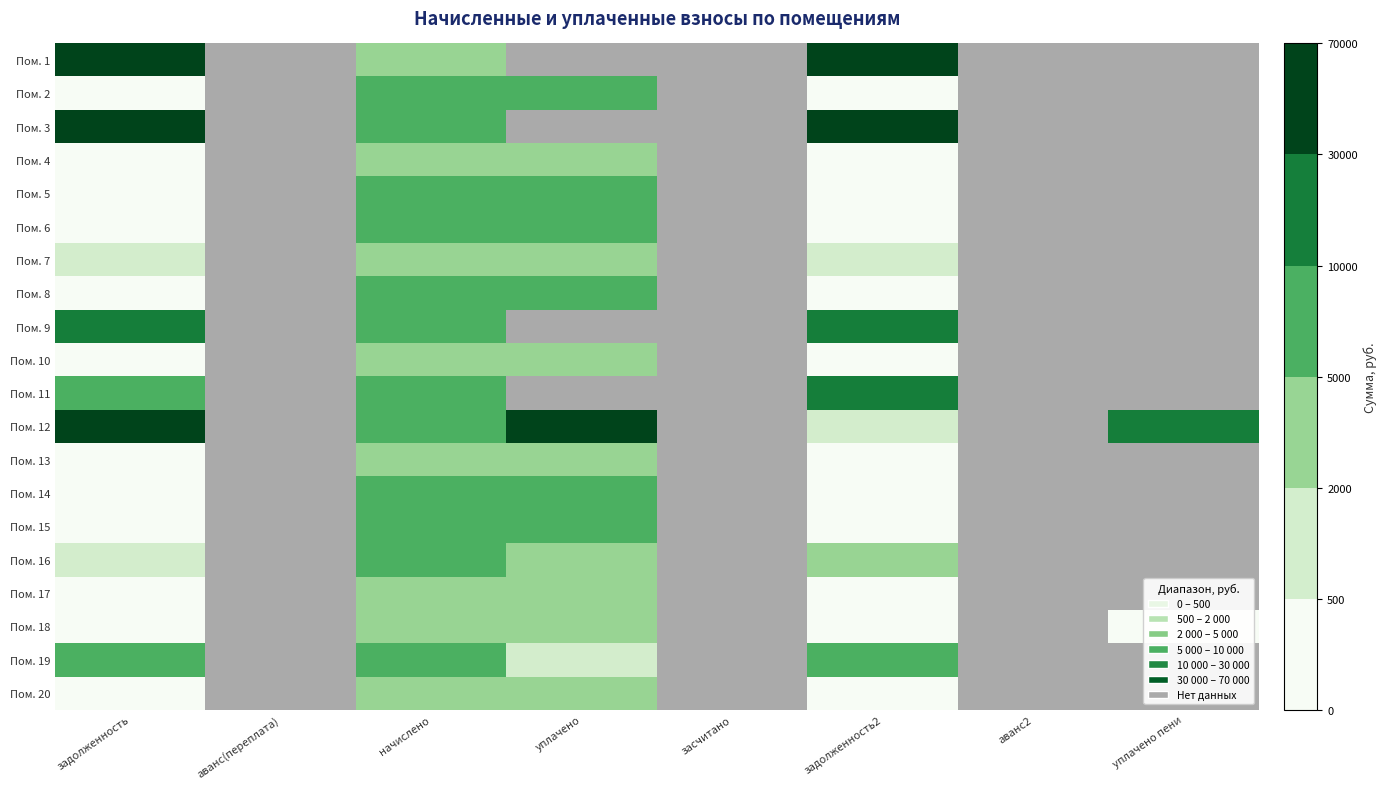

What is the difference between the highest and lowest values at задолженность?

65001.2